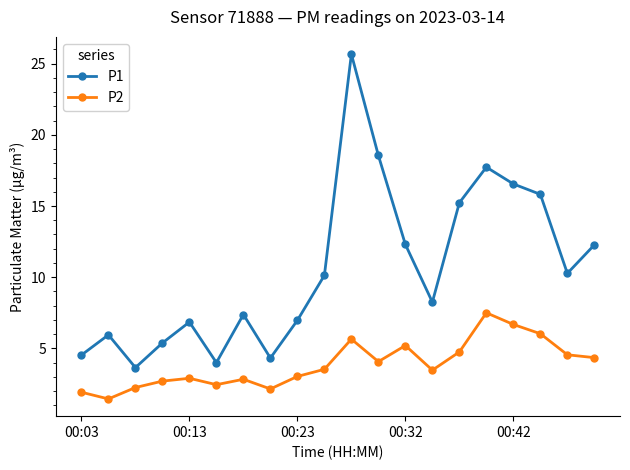

Count the number of data series in this chart.

2